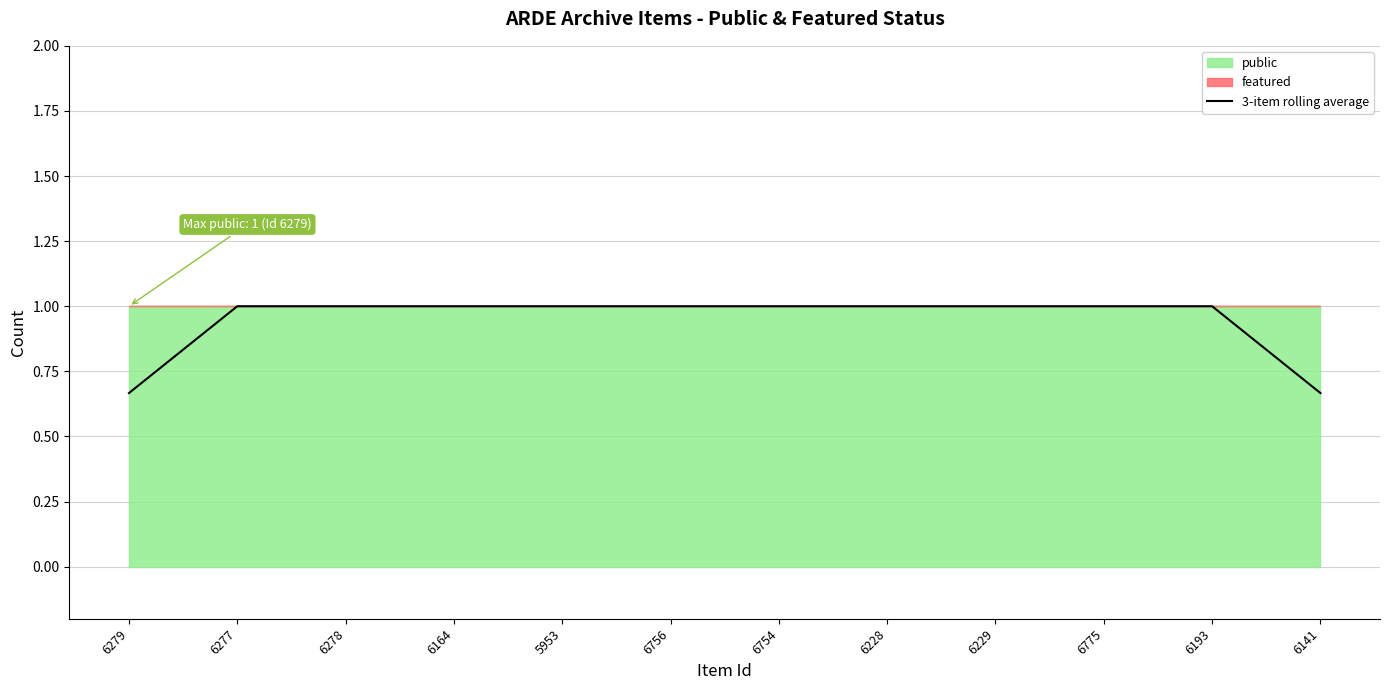

What is the difference between the second highest and minimum values?

0.3